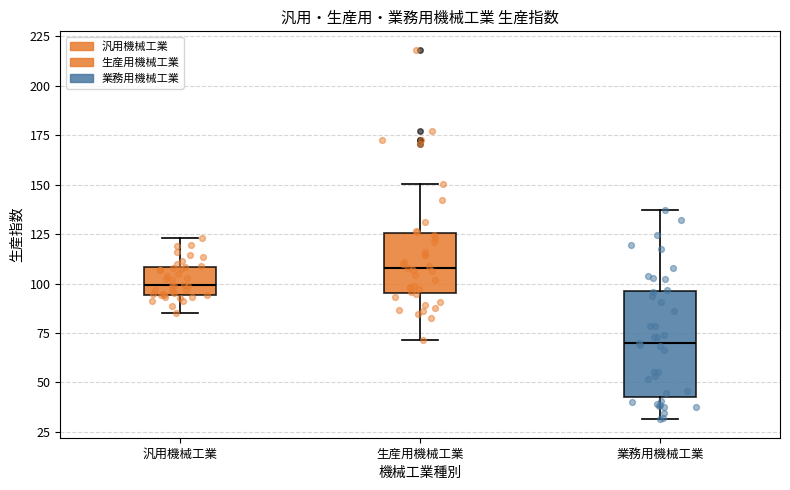

Which box has the highest median line?

生産用機械工業